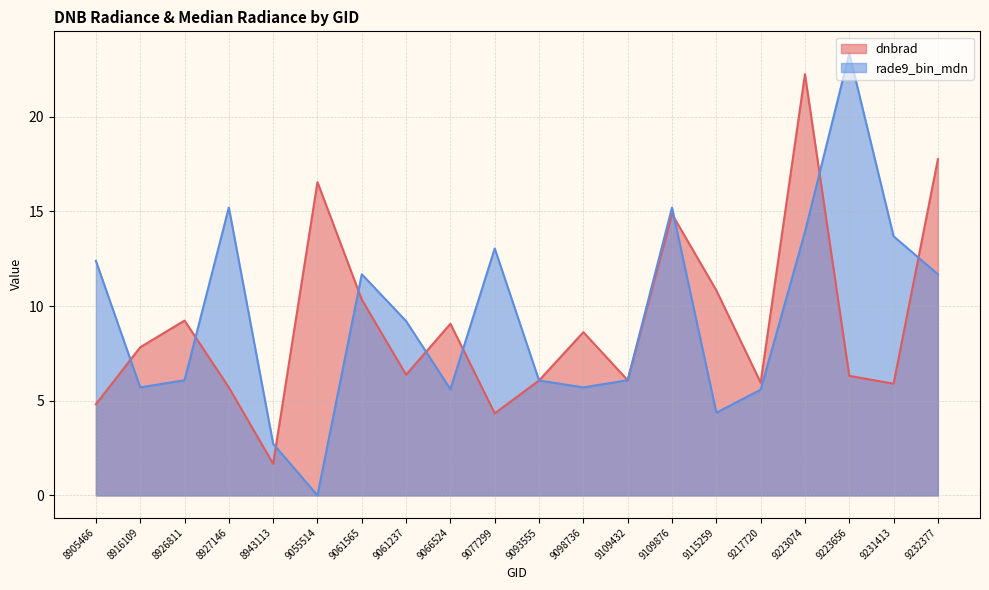

True or false: dnbrad has a value of 15.2 at 9098736.

False